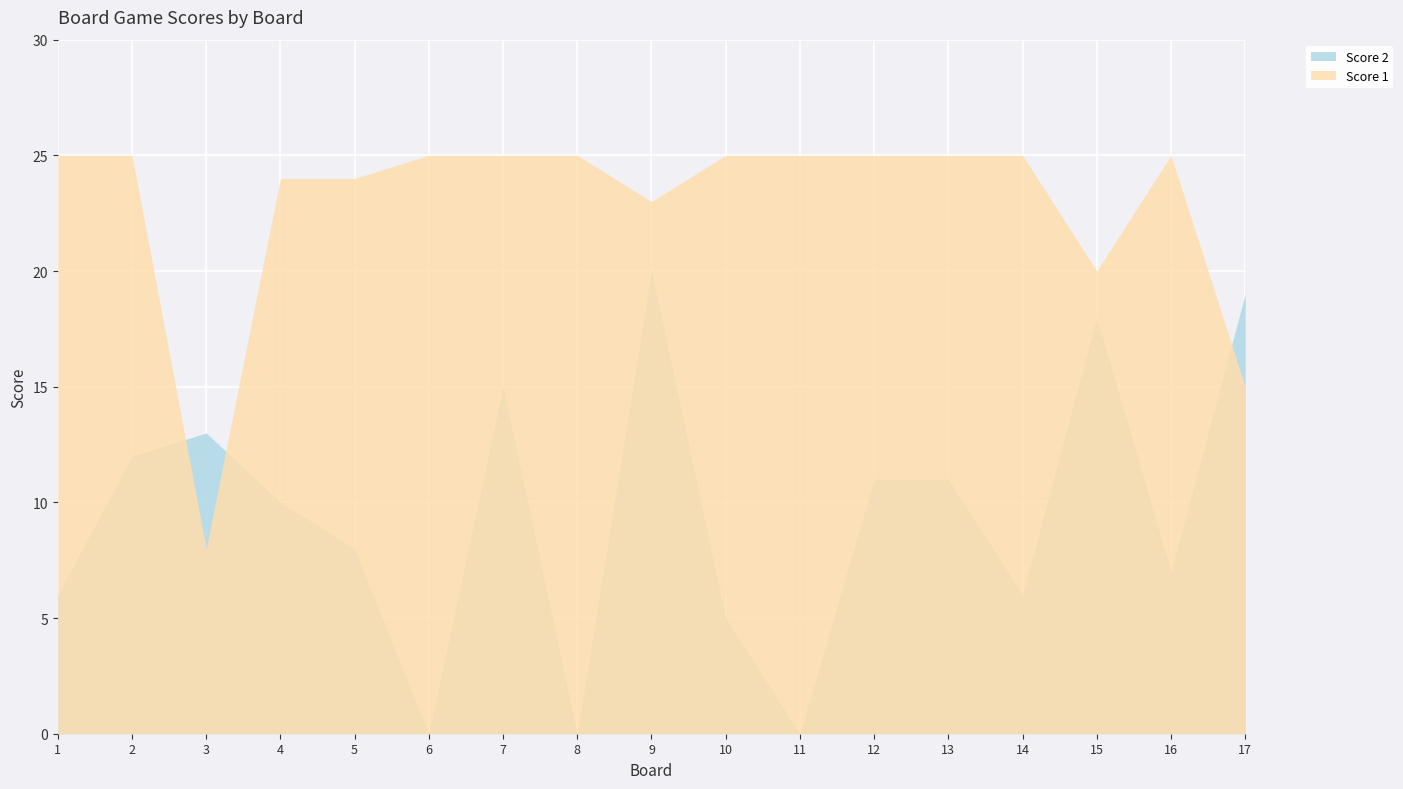

What is the value of the Score 1 point at the 17th from the left?

15